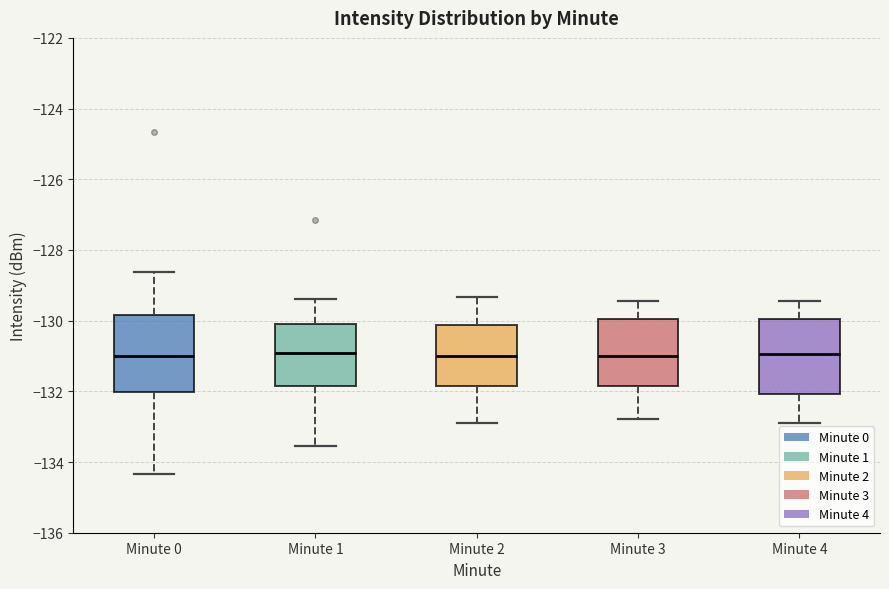

Reading left to right, transcribe this box plot: for each box, give where its median line is, the range the box spans, and where its two whiskers end, as read against the y-axis. The values are not printed on the chart, so give them approximately, as read against the axis.

Minute 0: median -131.0, box -132.0 to -129.8, whiskers -134.4 to -128.6
Minute 1: median -131.0, box -131.8 to -130.2, whiskers -133.6 to -129.4
Minute 2: median -131.0, box -131.8 to -130.2, whiskers -132.8 to -129.4
Minute 3: median -131.0, box -131.8 to -130.0, whiskers -132.8 to -129.4
Minute 4: median -131.0, box -132.0 to -130.0, whiskers -132.8 to -129.4